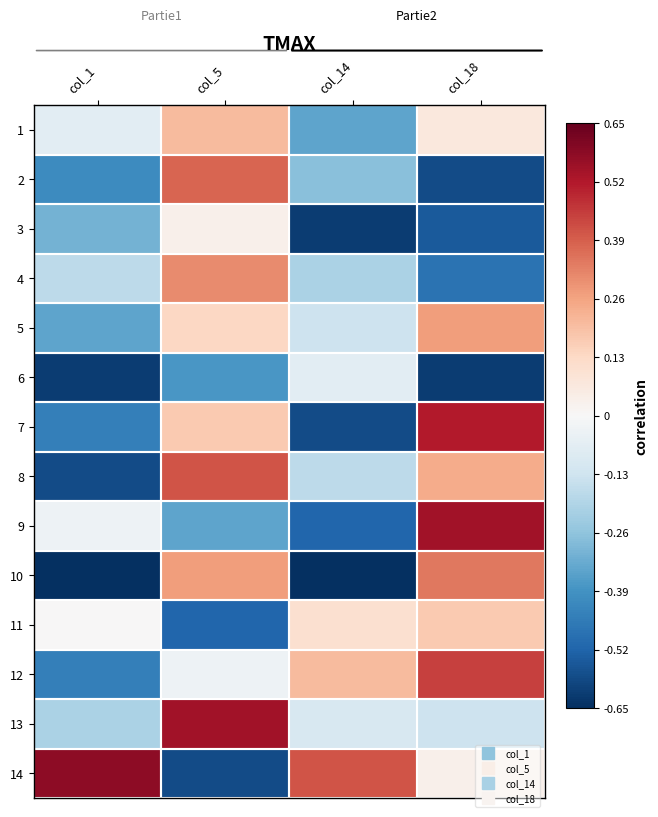

Between col_14 and col_18, which is larger?

col_18